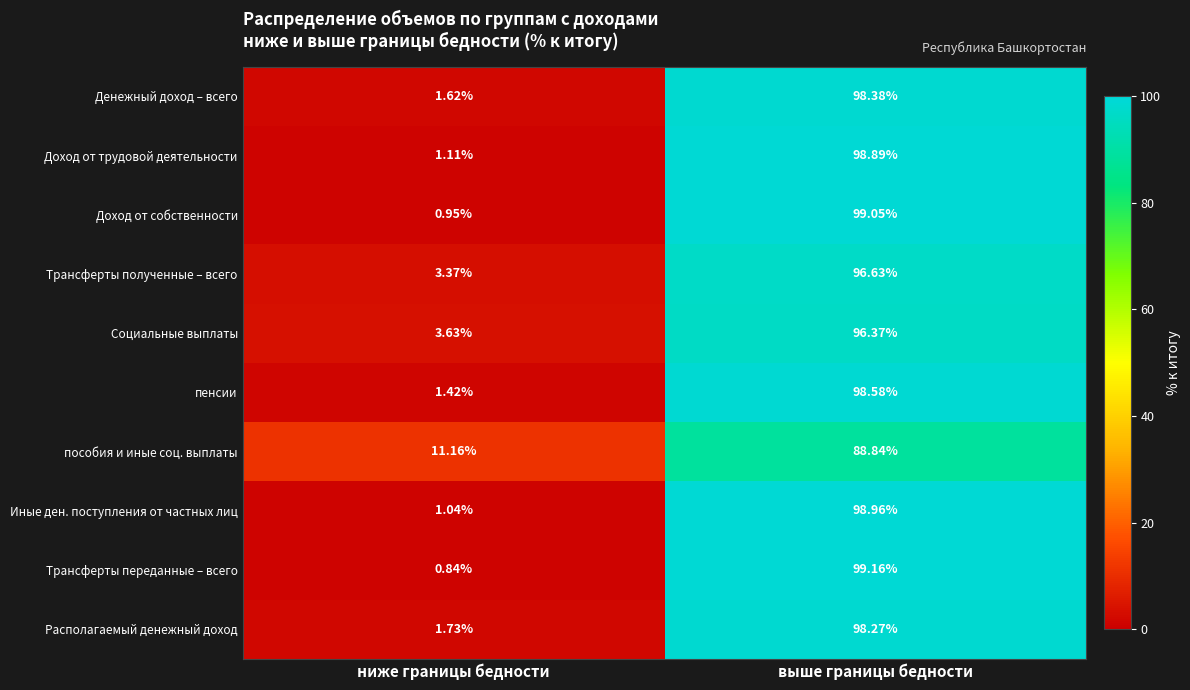

Where does the Трансферты переданные – всего series first go above 99?

выше границы бедности